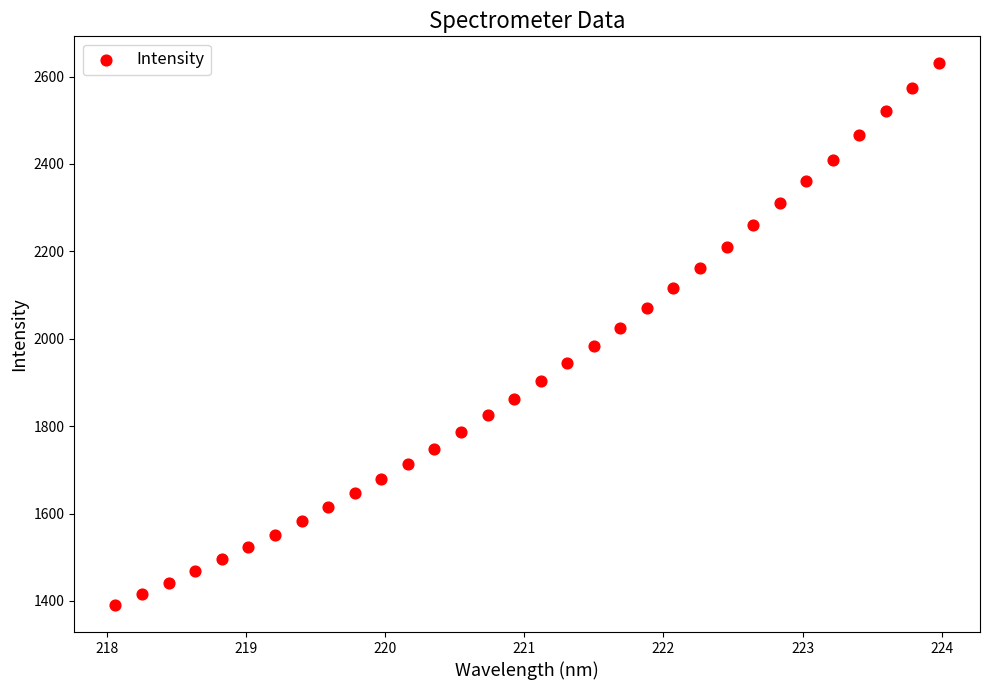

What is the range of X values (max minus min)?

5.9